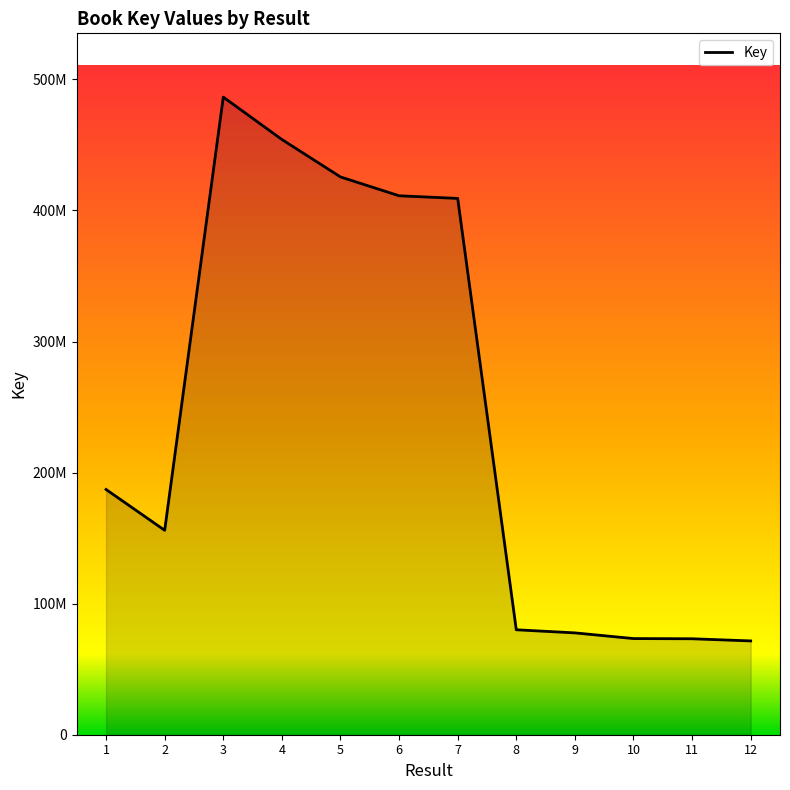

Does the chart have visible grid lines?

No